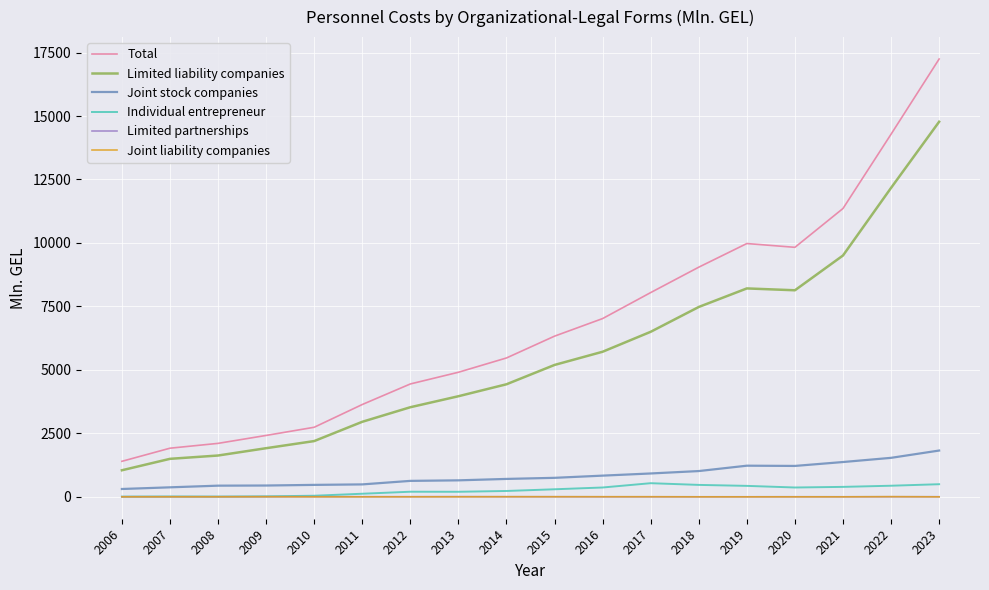

What is the highest value of the Individual entrepreneur series?

538.2